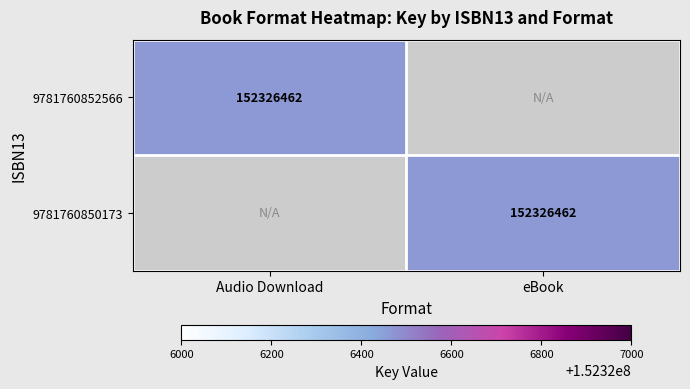

The 9781760850173 series shows 152326462 at eBook. True or false?

True